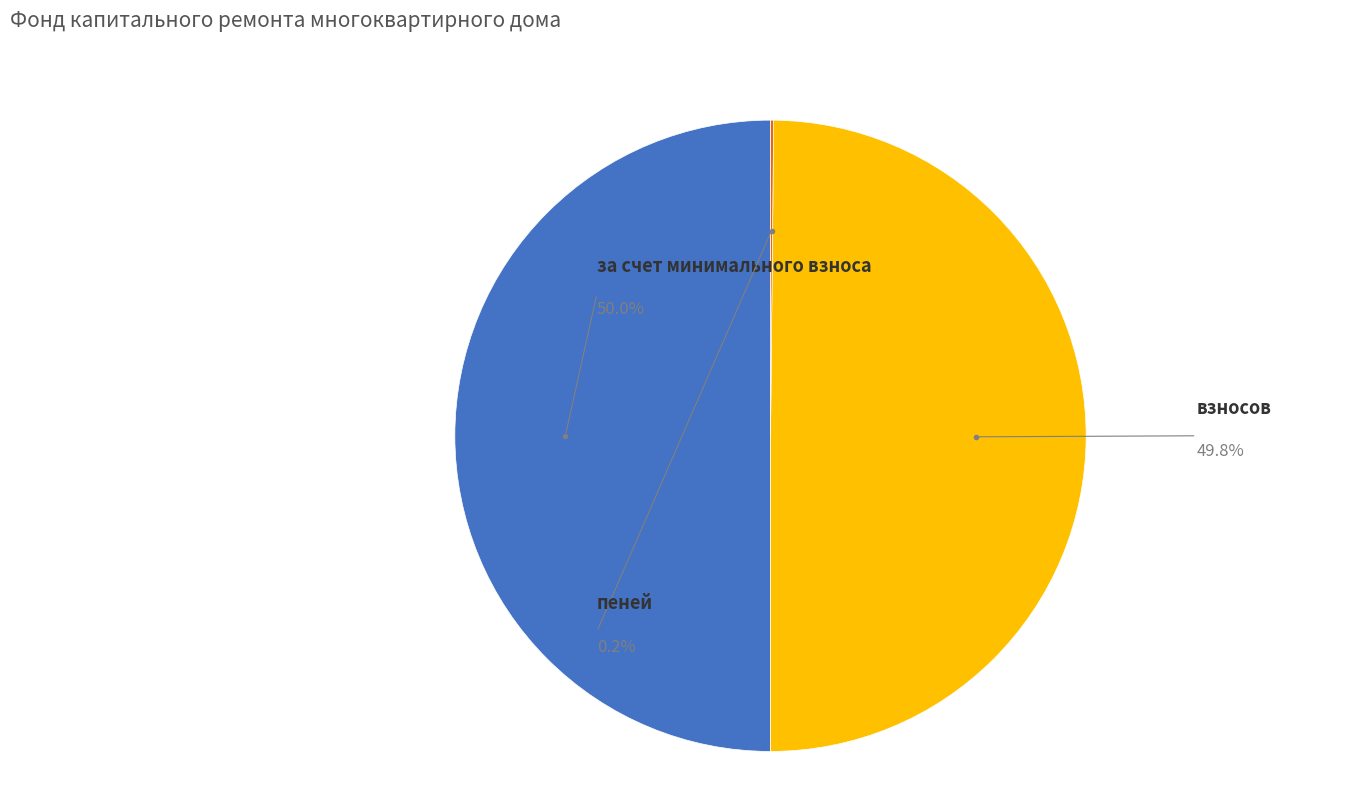

The за счет минимального взноса slice represents 50% of the pie. True or false?

True